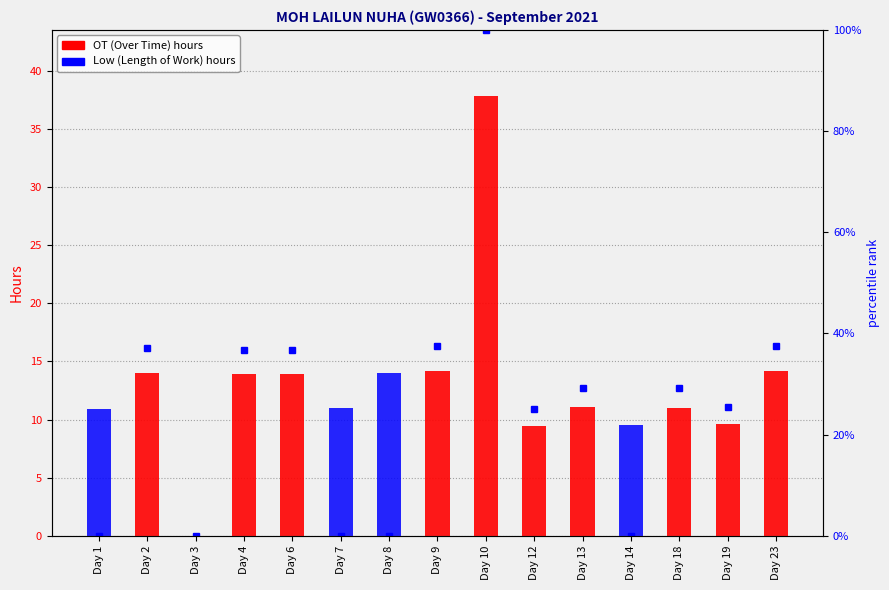

Count the number of categories in the chart.

15